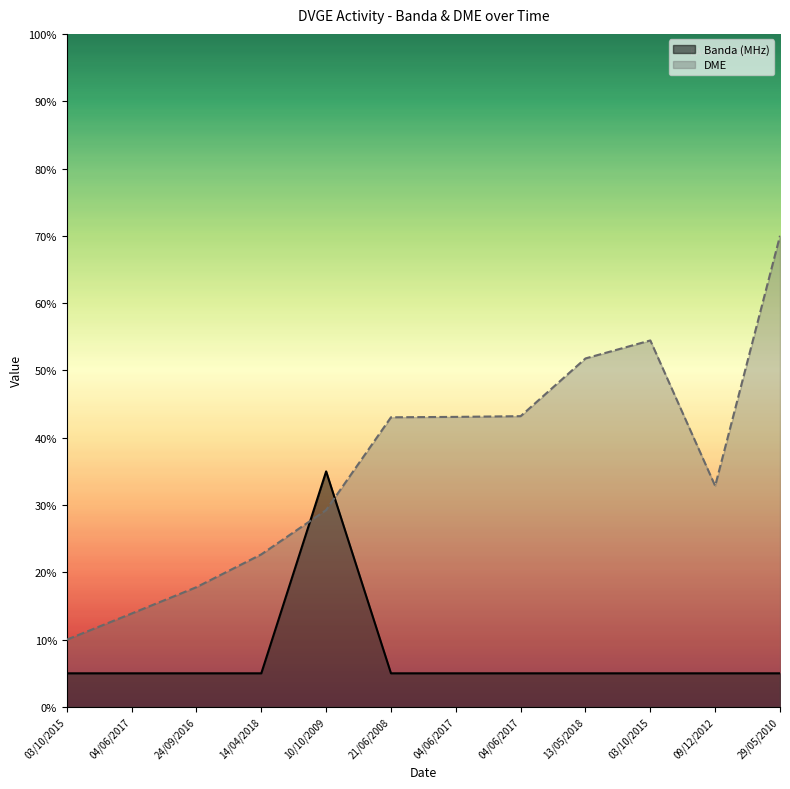

The Banda (MHz) series shows 8.8 at 03/10/2015. True or false?

False